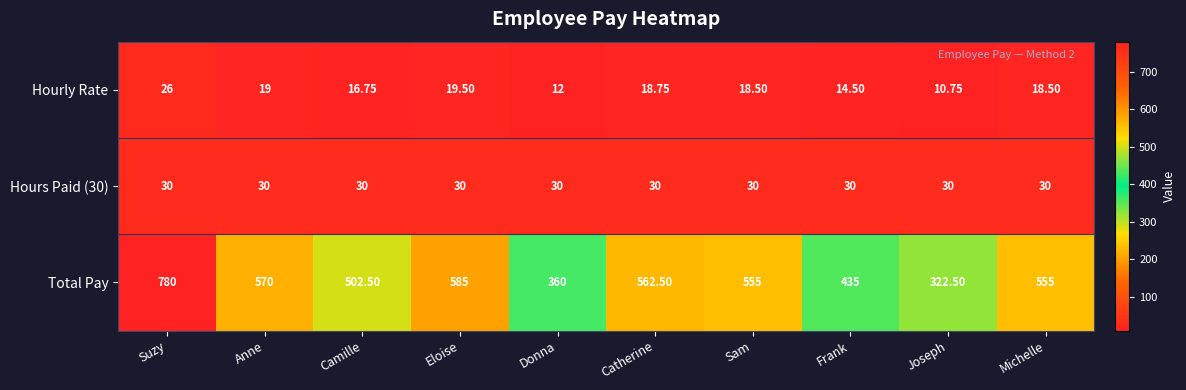

At which label does Total Pay reach its peak?

Suzy